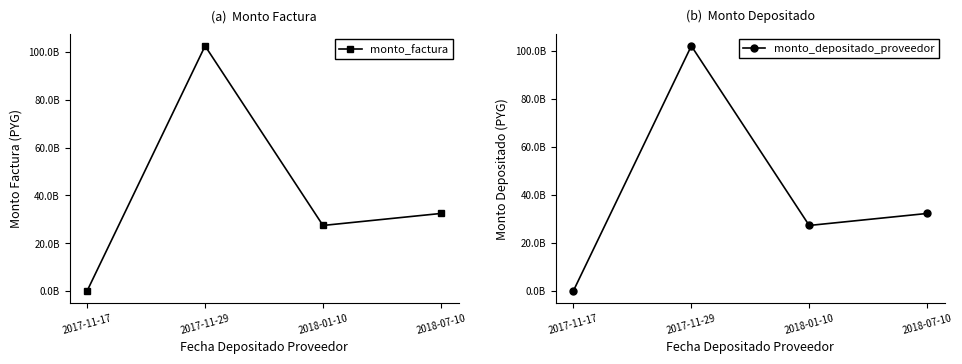

Read the monto_factura value at 2017-11-17, to the nearest 10.

81796090